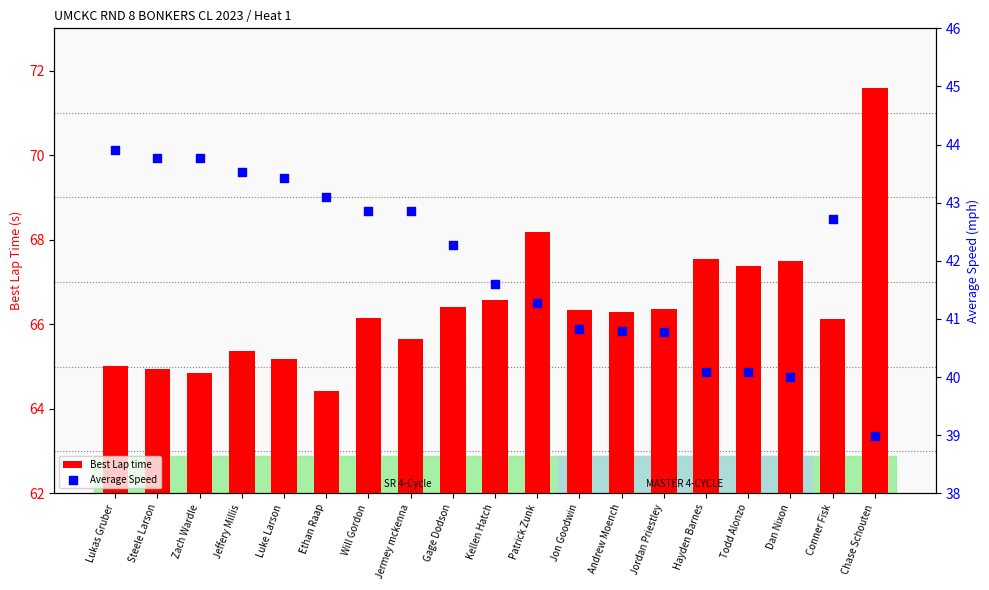

At how many categories does at least one series exceed 50?

19